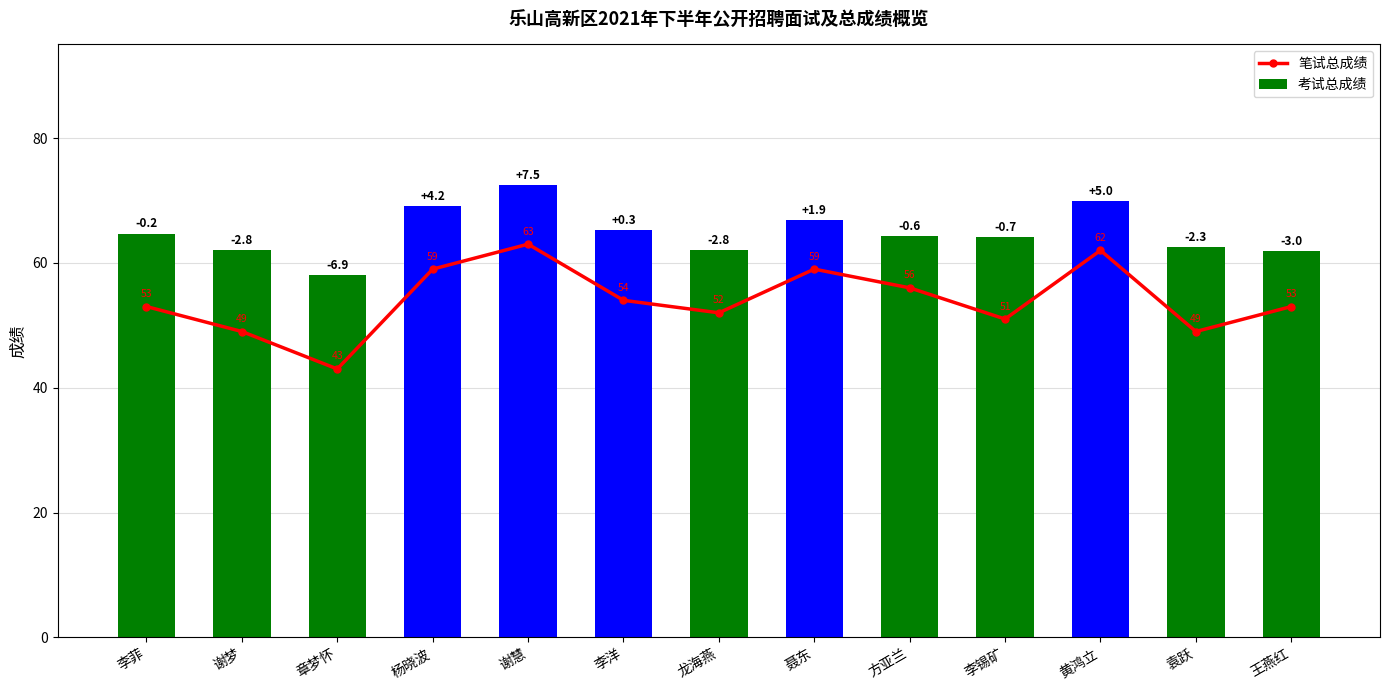

True or false: 笔试总成绩 has a value of 53.0 at 李菲.

True